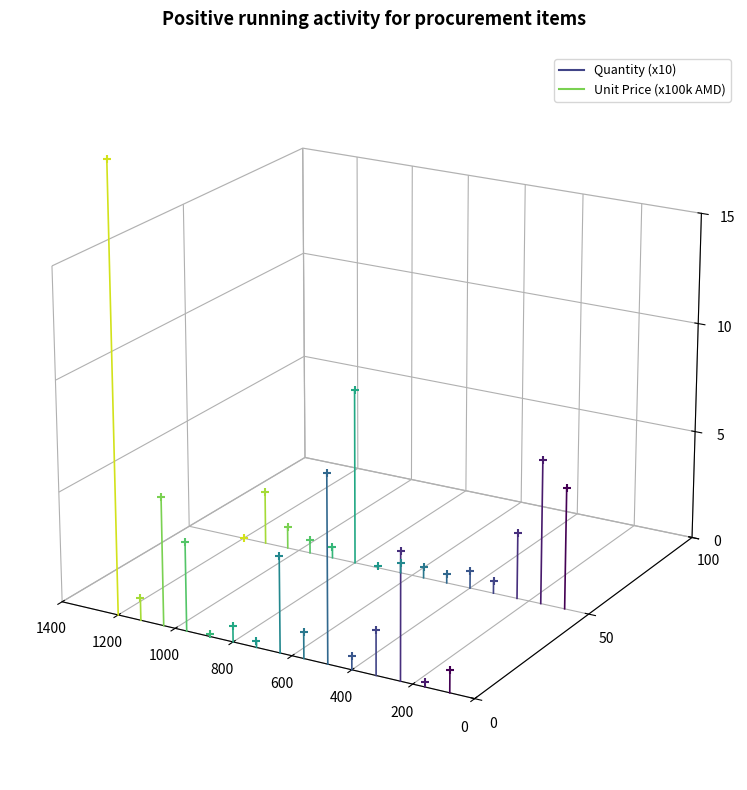

What are all the series names shown in the legend?

Quantity (x10), Unit Price (x100k AMD)